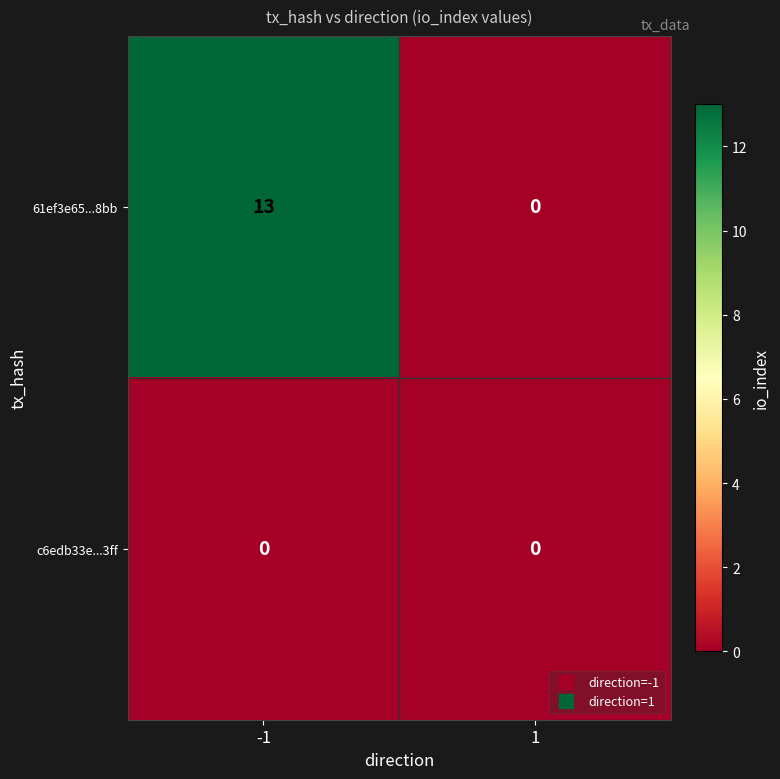

Between -1 and 1, which series saw the biggest shift?

61ef3e65...8bb